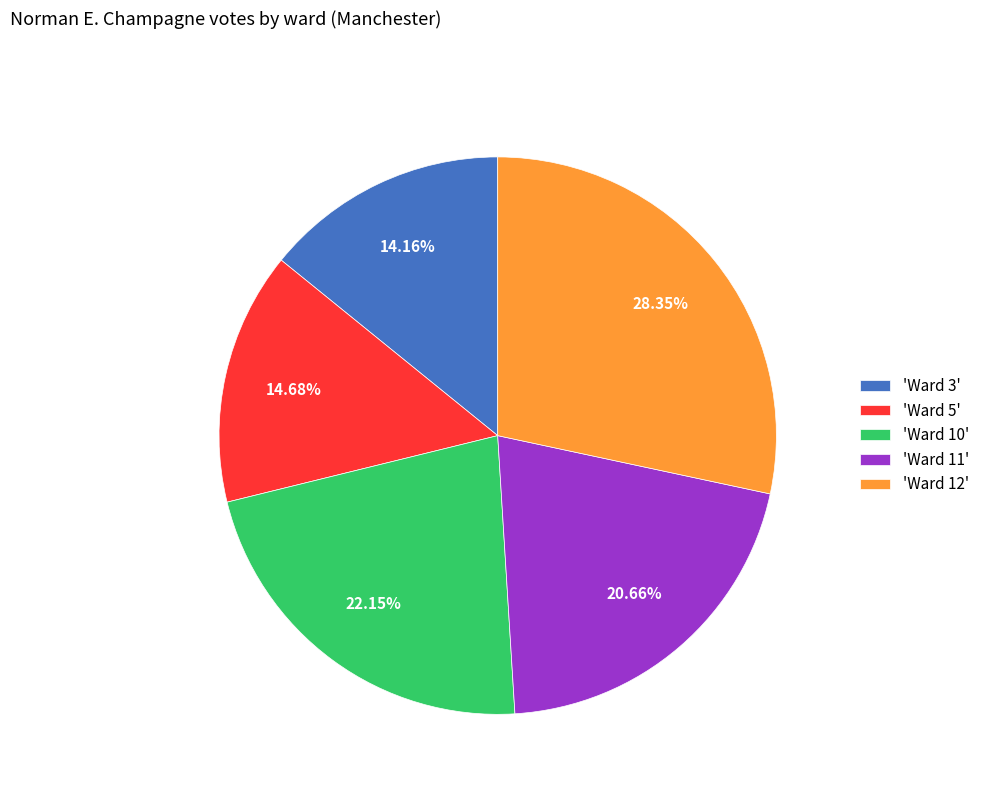

Combined, do 'Ward 11' and 'Ward 10' account for over 50%?

No